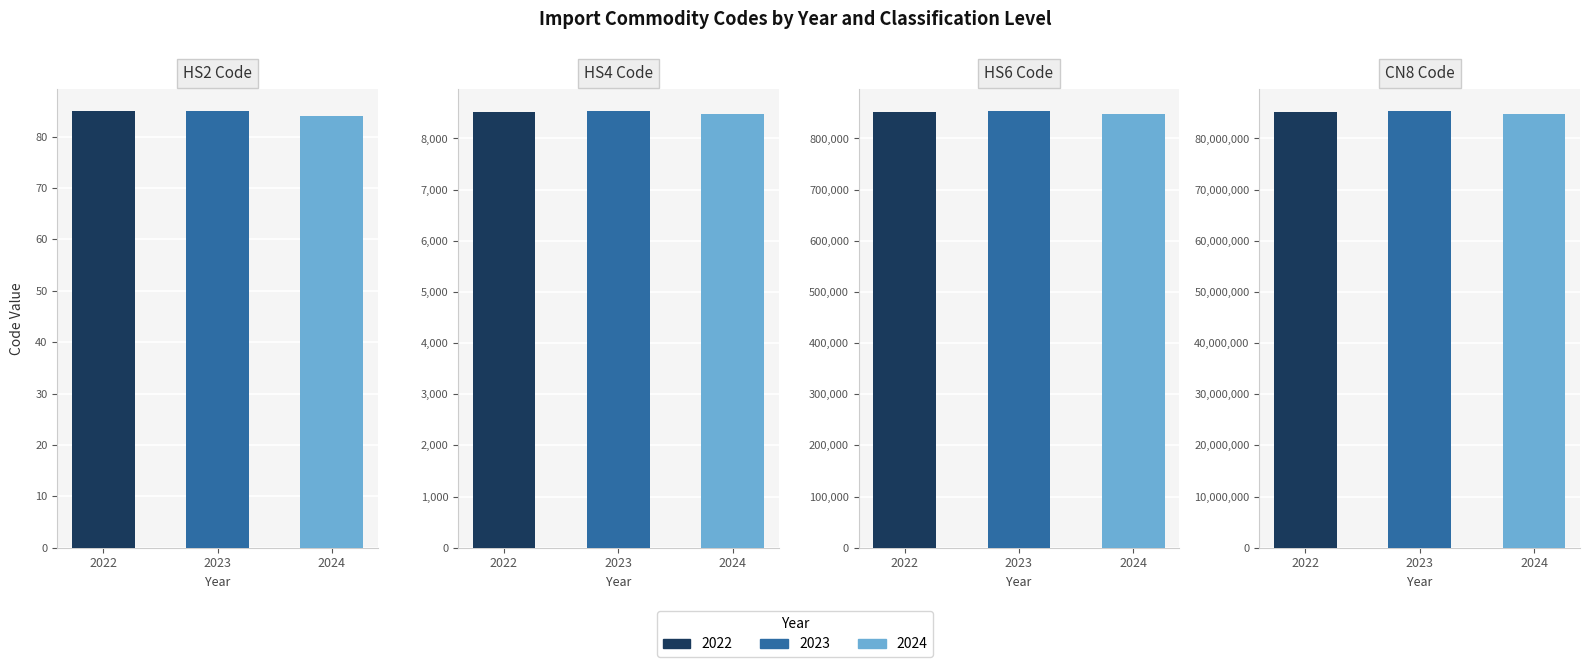

What is the difference between the values at 2023 and 2024?

596203